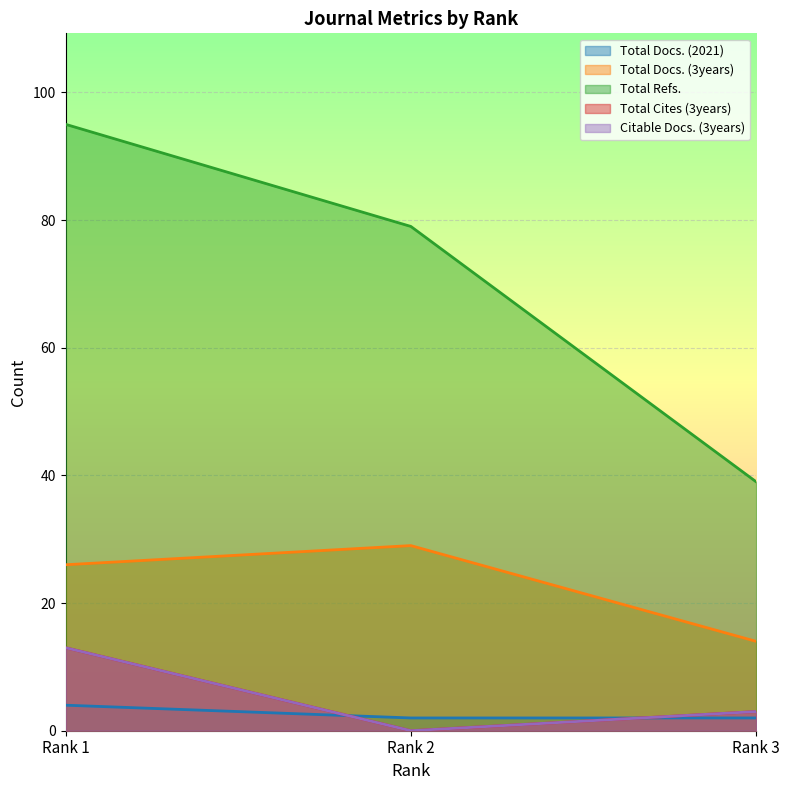

Does the chart display data point markers on the line(s)?

No